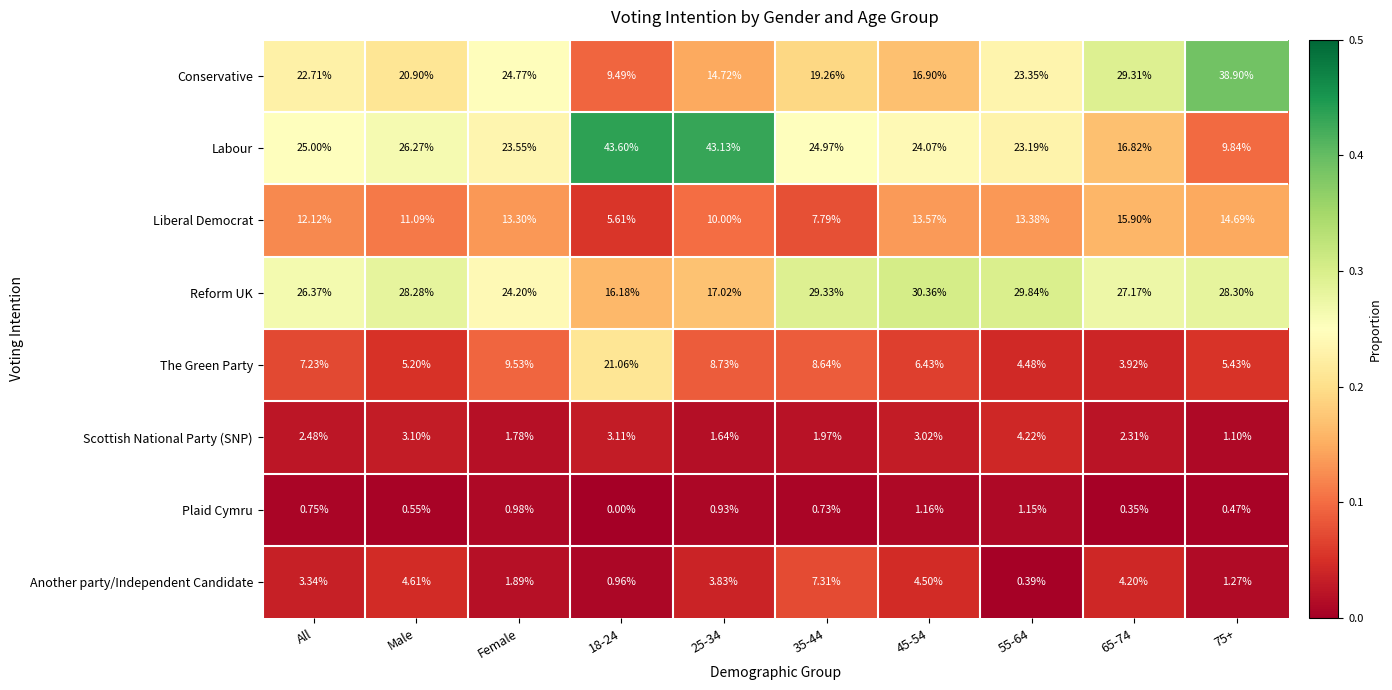

Rank the series by their maximum value, from highest to lowest.

Labour, Conservative, Reform UK, The Green Party, Liberal Democrat, Another party/Independent Candidate, Scottish National Party (SNP), Plaid Cymru